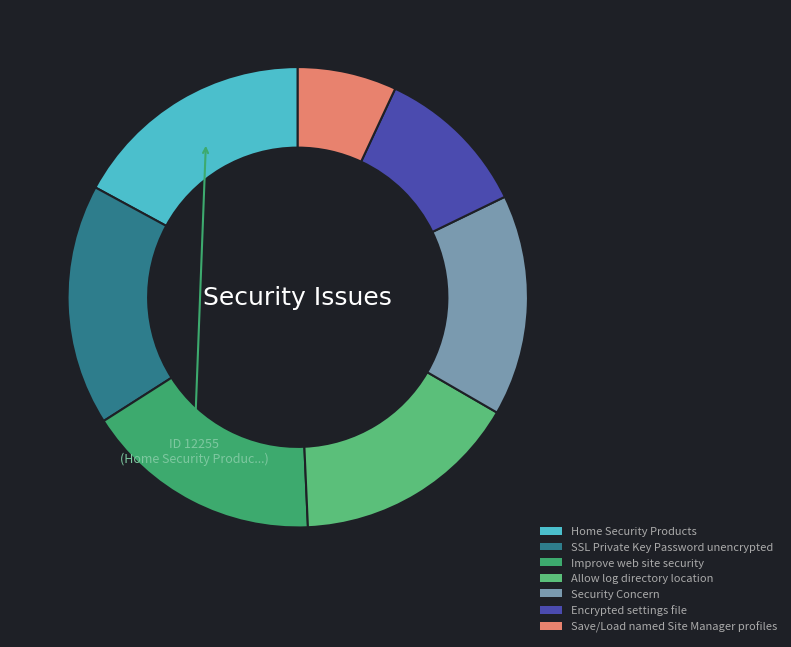

To the nearest percent, what is the difference between the largest and smallest slice percentages?

10%